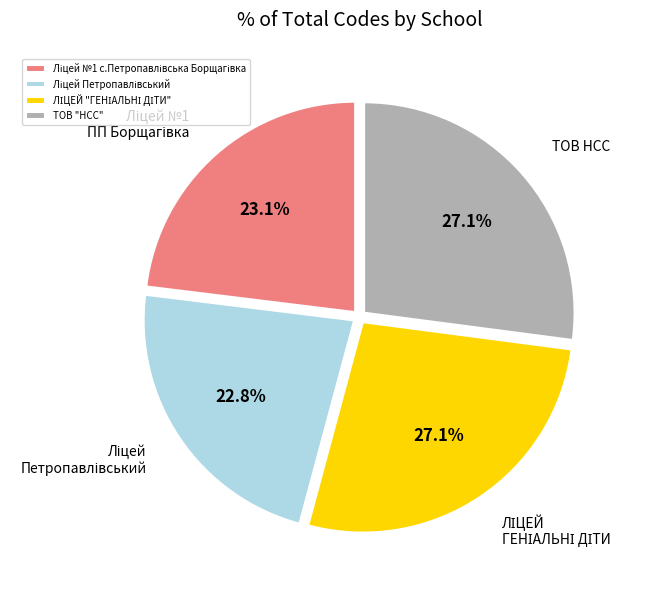

Is there a majority slice in this chart?

No